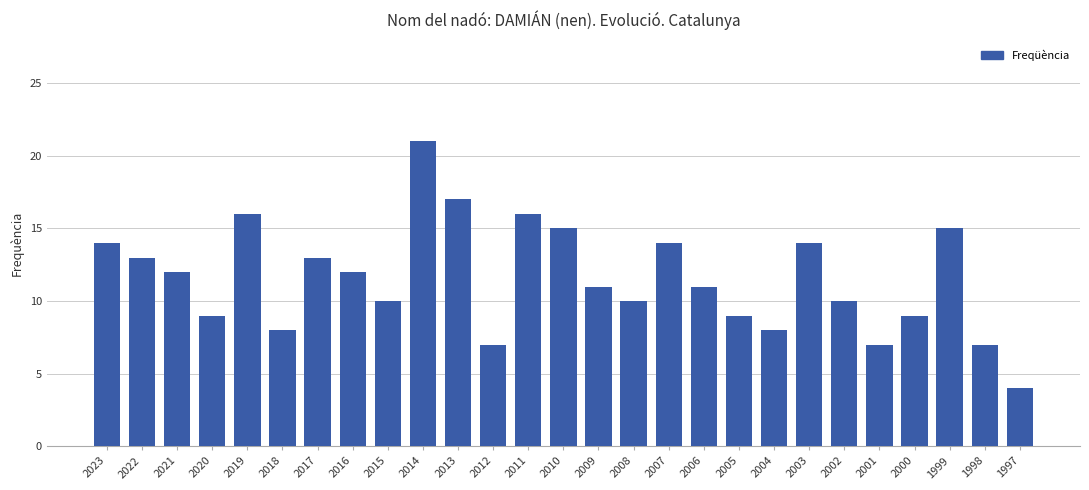

What is the average value?

12